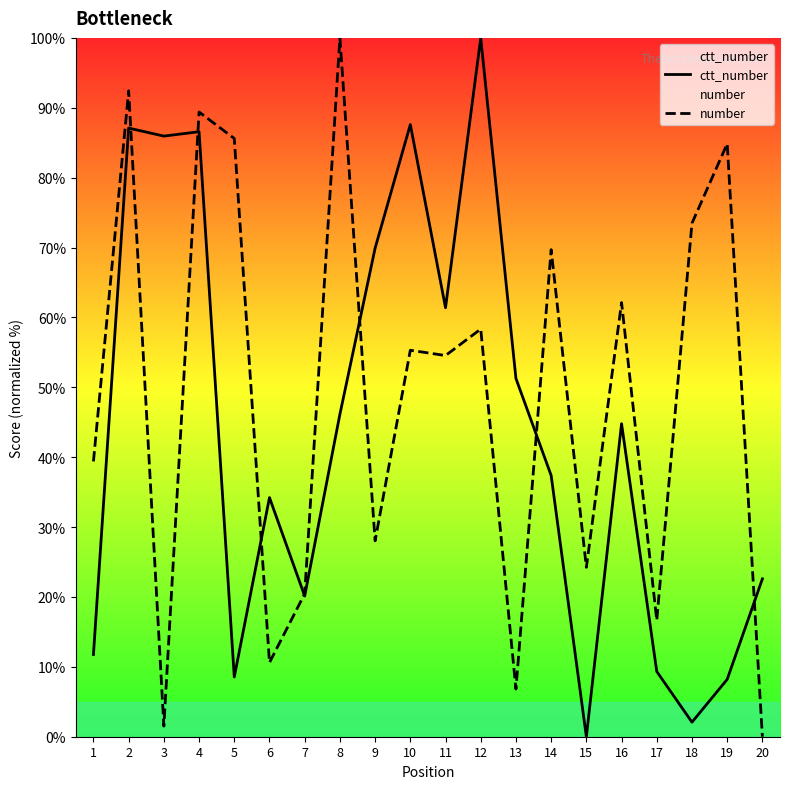

At how many categories does at least one series exceed 8?

20